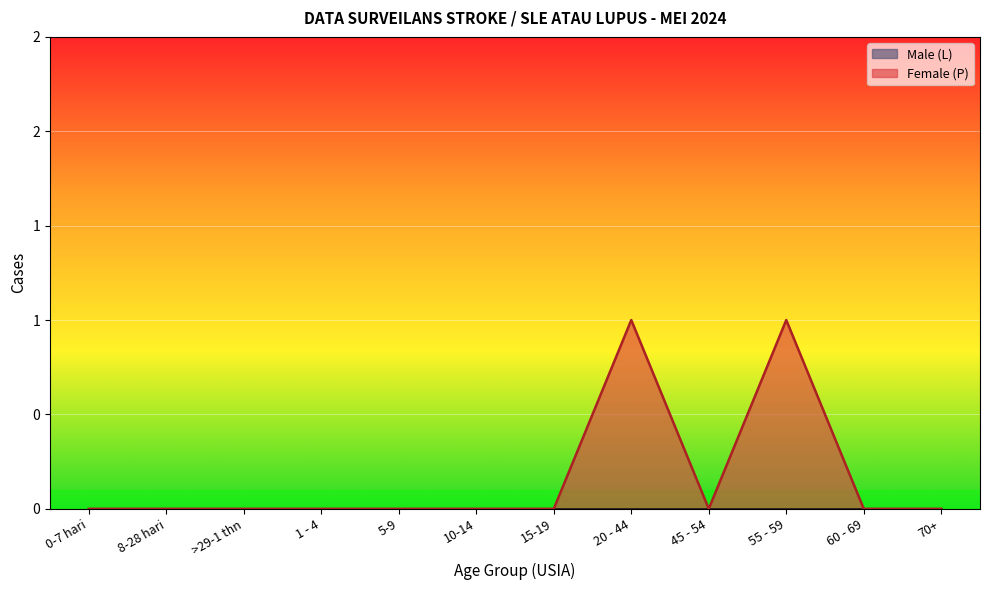

How many series are shown in this chart?

1